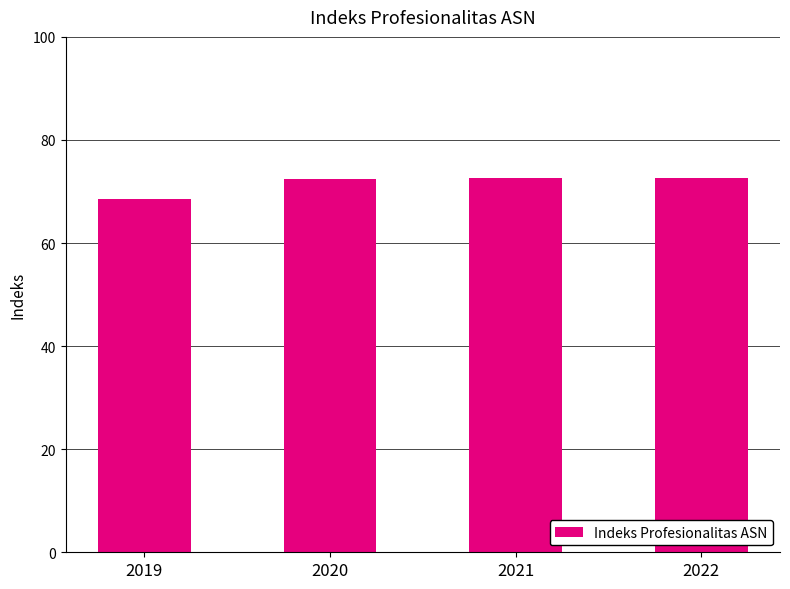

Between 2021 and 2019, which is larger?

2021